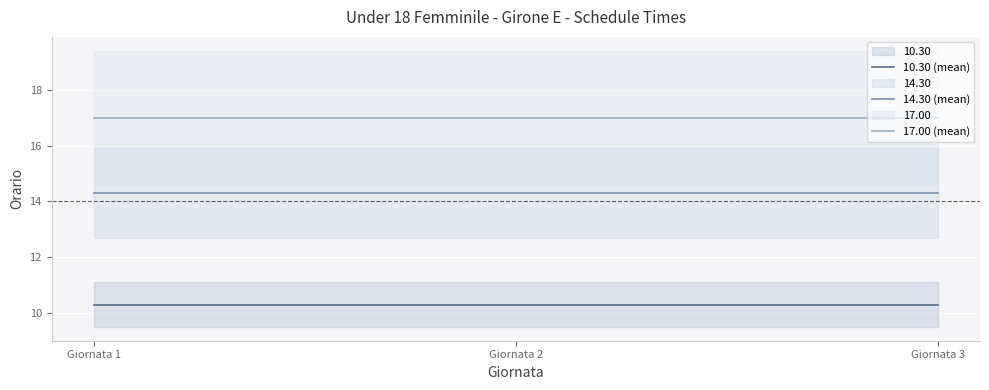

Which series has the largest range (max minus min)?

10.30